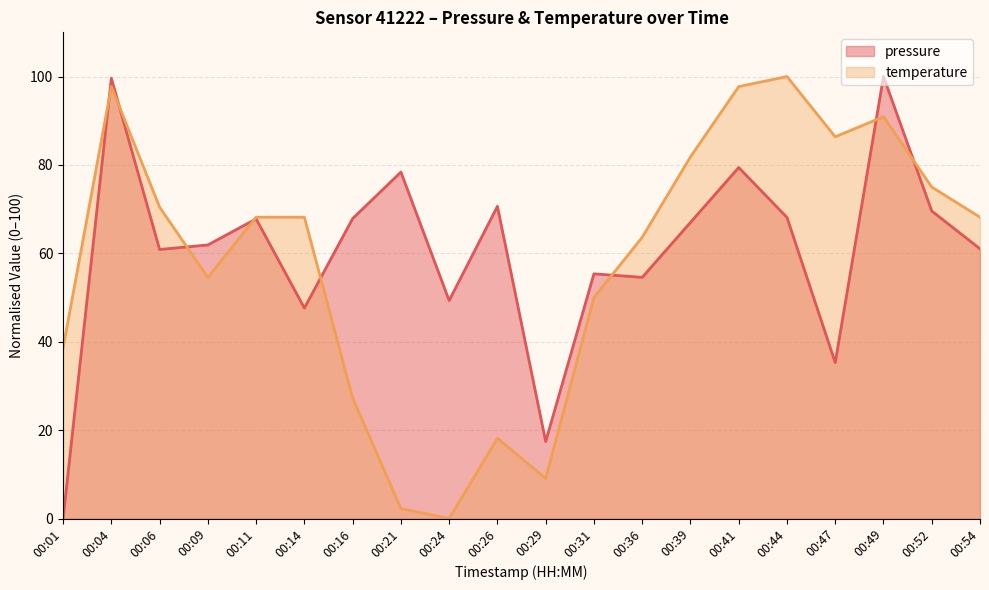

How many interior local valleys does the temperature series have?

4